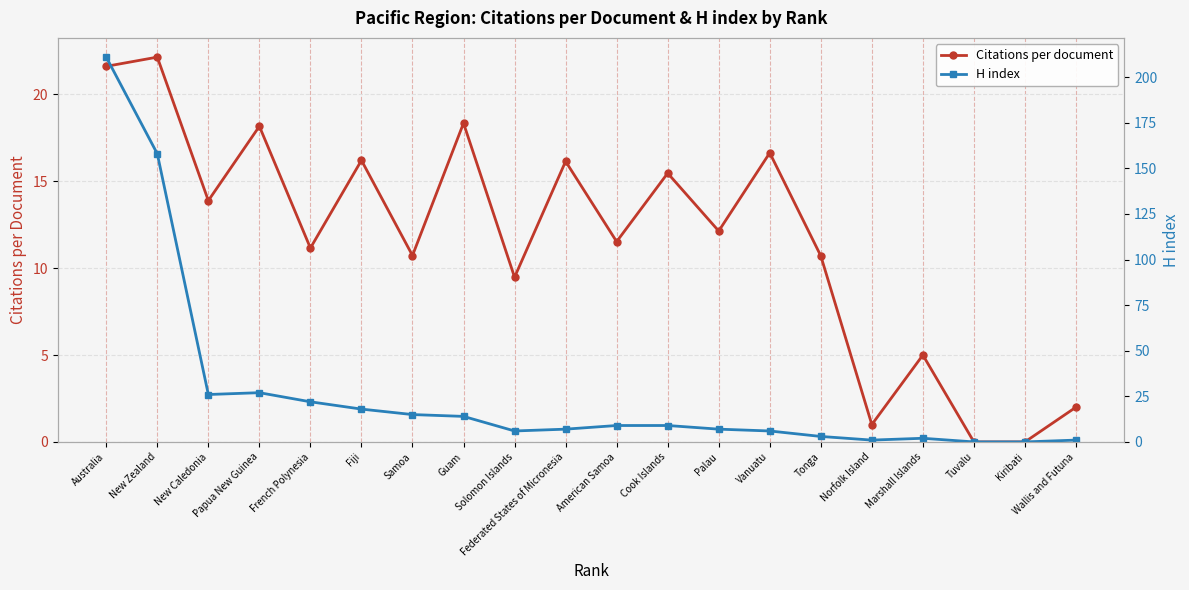

What is the difference between the Citations per document values at Vanuatu and Wallis and Futuna?

14.6